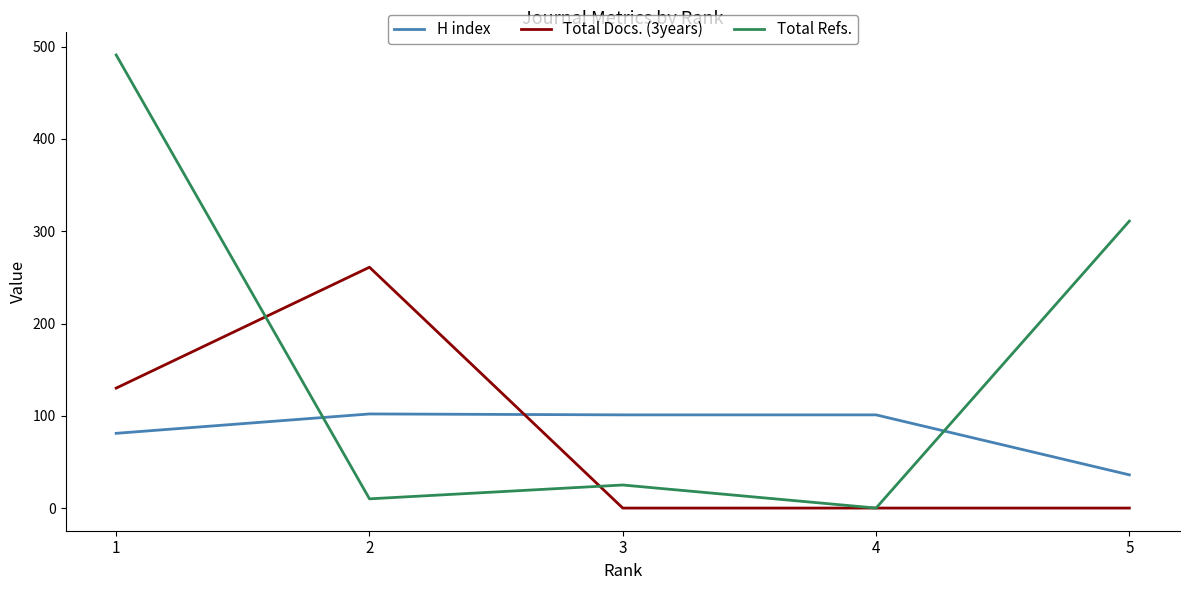

At how many categories does at least one series exceed 241?

3